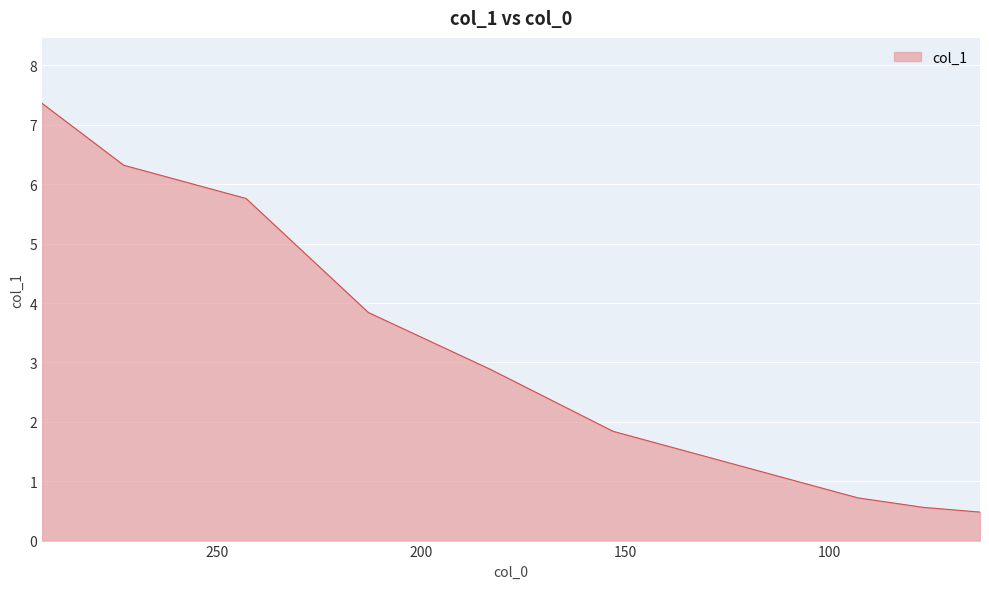

How many values are below 2?

5